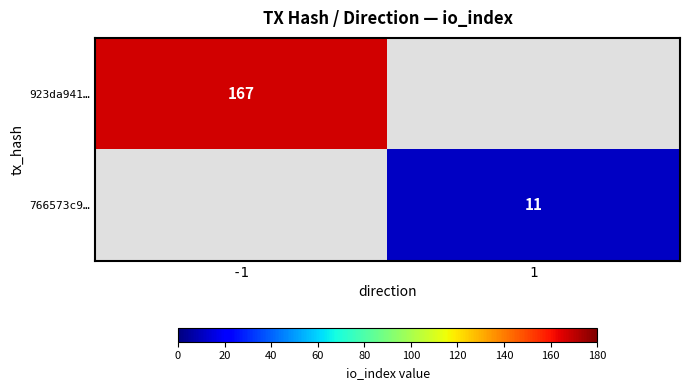

Is it true that 766573c9… equals 4 at 1?

False